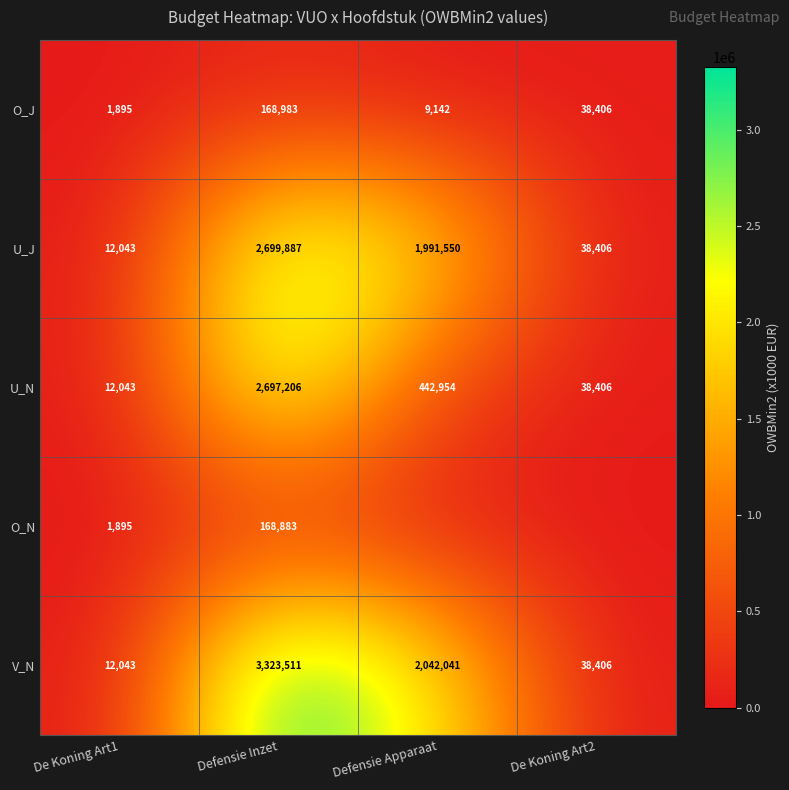

What is the average value of the U_J series?

1185472